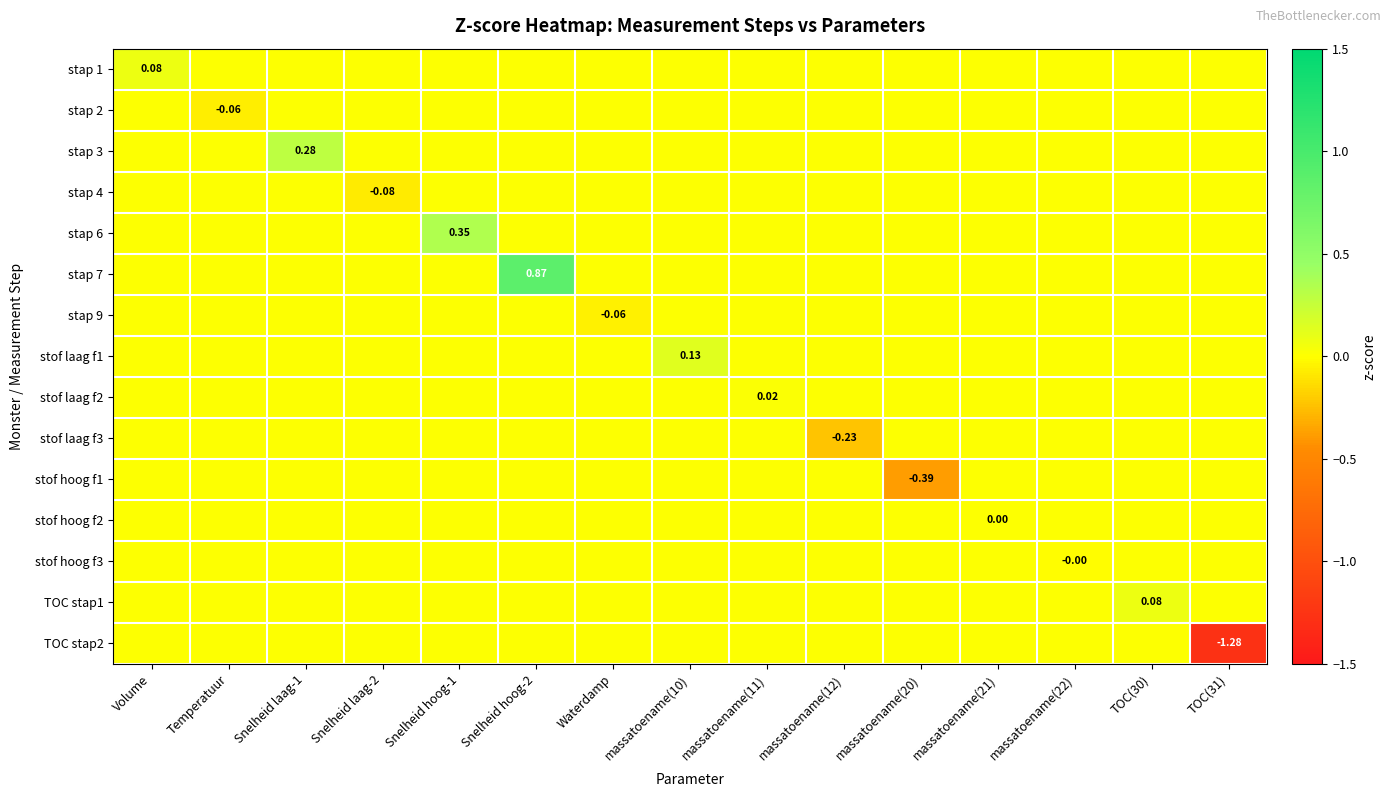

List the labels in order of stap 9 value, largest first.

Volume, Temperatuur, Snelheid laag-1, Snelheid laag-2, Snelheid hoog-1, Snelheid hoog-2, massatoename(10), massatoename(11), massatoename(12), massatoename(20), massatoename(21), massatoename(22), TOC(30), TOC(31), Waterdamp